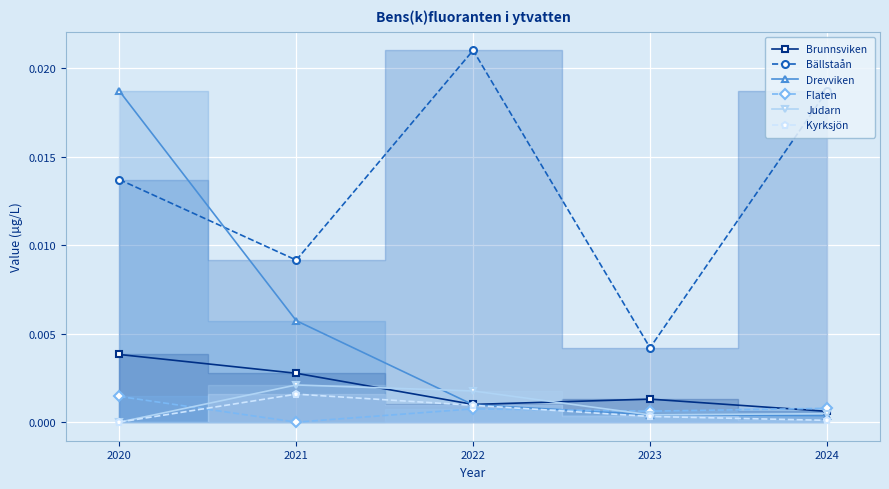

Where do Drevviken and Brunnsviken first cross each other?

2021 and 2022